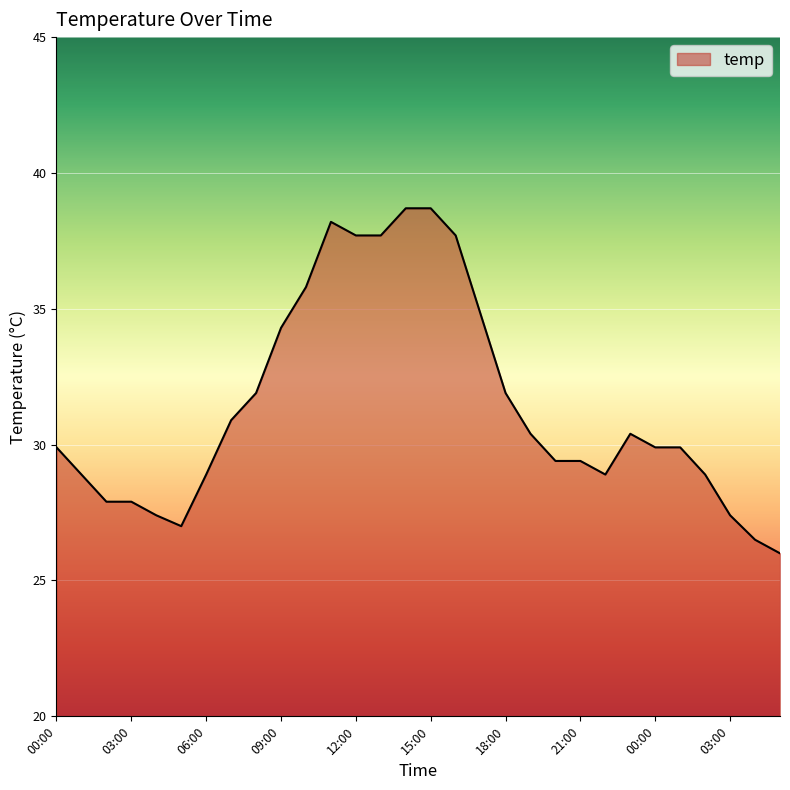

What is the difference between the maximum and minimum values?

12.7